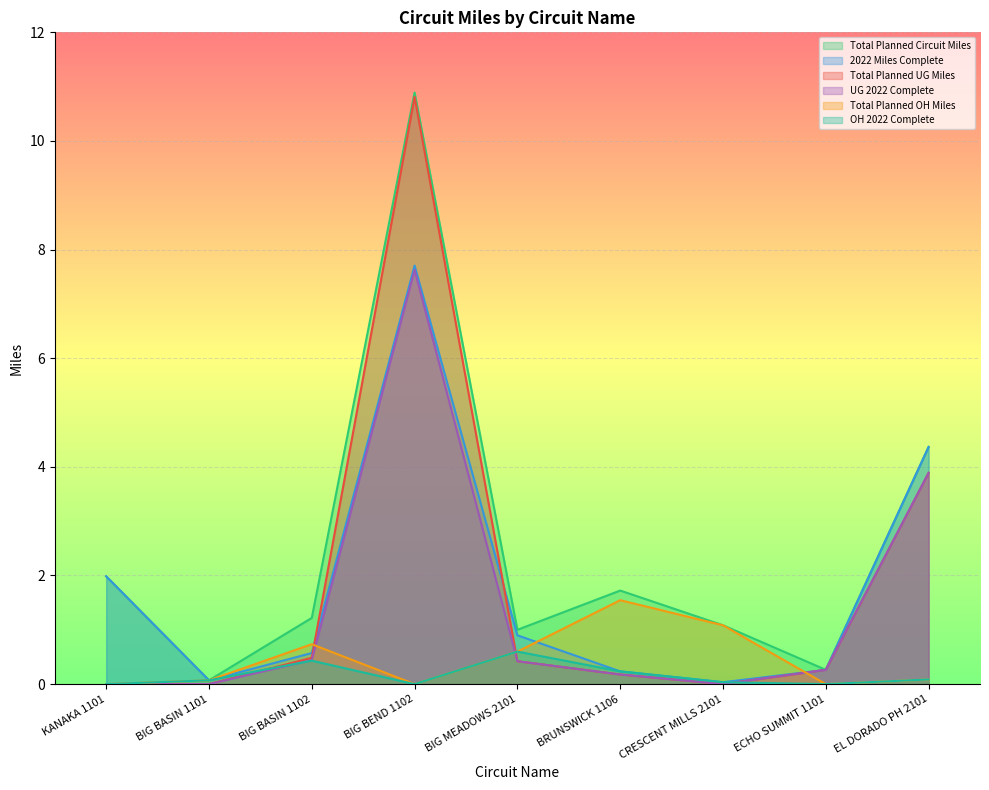

What are all the series names shown in the legend?

Total Planned Circuit Miles, 2022 Miles Complete, Total Planned UG Miles, UG 2022 Complete, Total Planned OH Miles, OH 2022 Complete